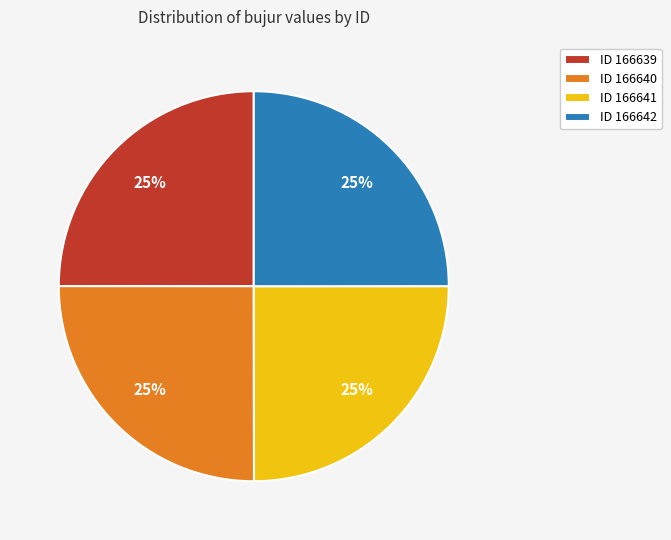

To the nearest percent, what is the combined percentage of ID 166640 and ID 166642?

50%